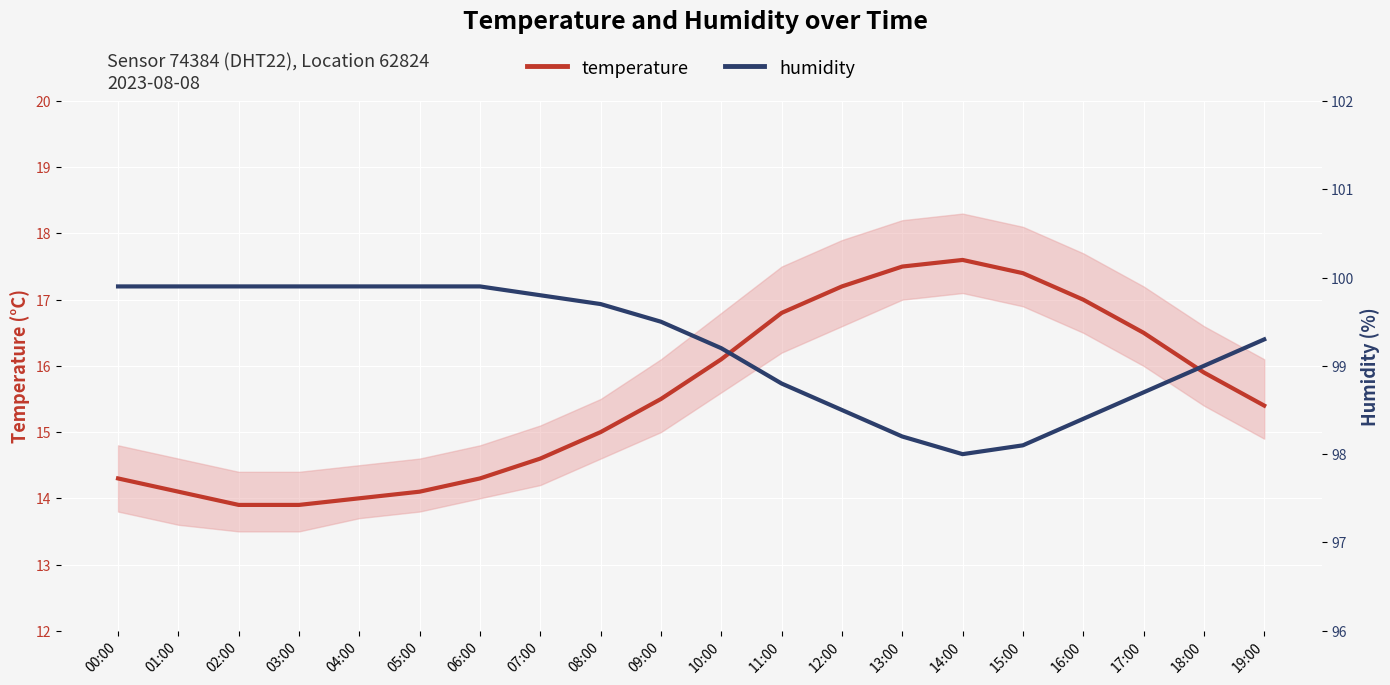

How many lines are shown in the chart?

2